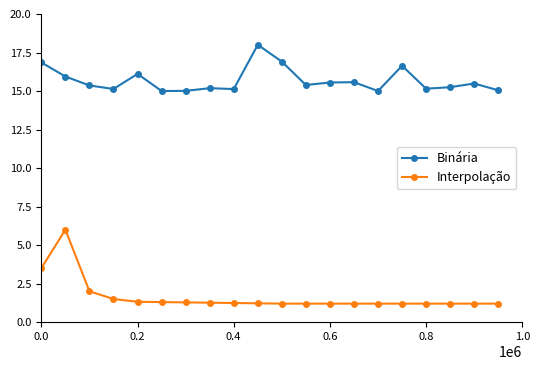

What is the lowest value of the Interpolação series?

1.2